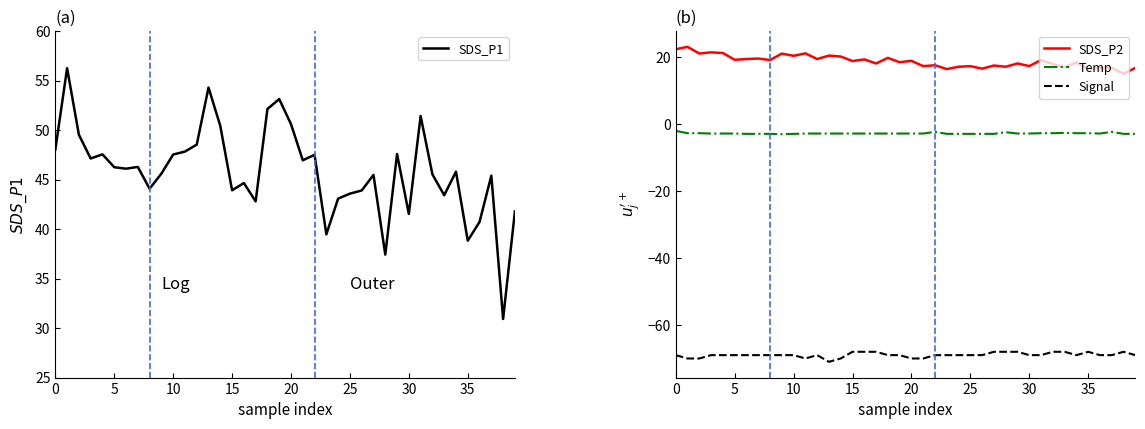

Which series has the largest total across all categories?

SDS_P1